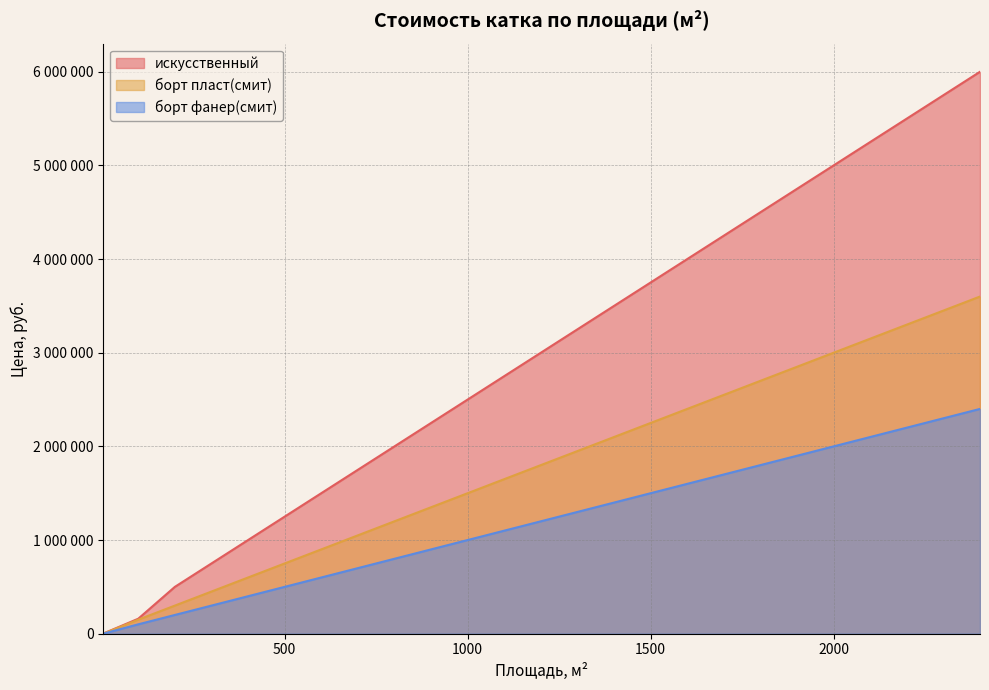

Rank the series by their maximum value, from highest to lowest.

искусственный, борт пласт(смит), борт фанер(смит)